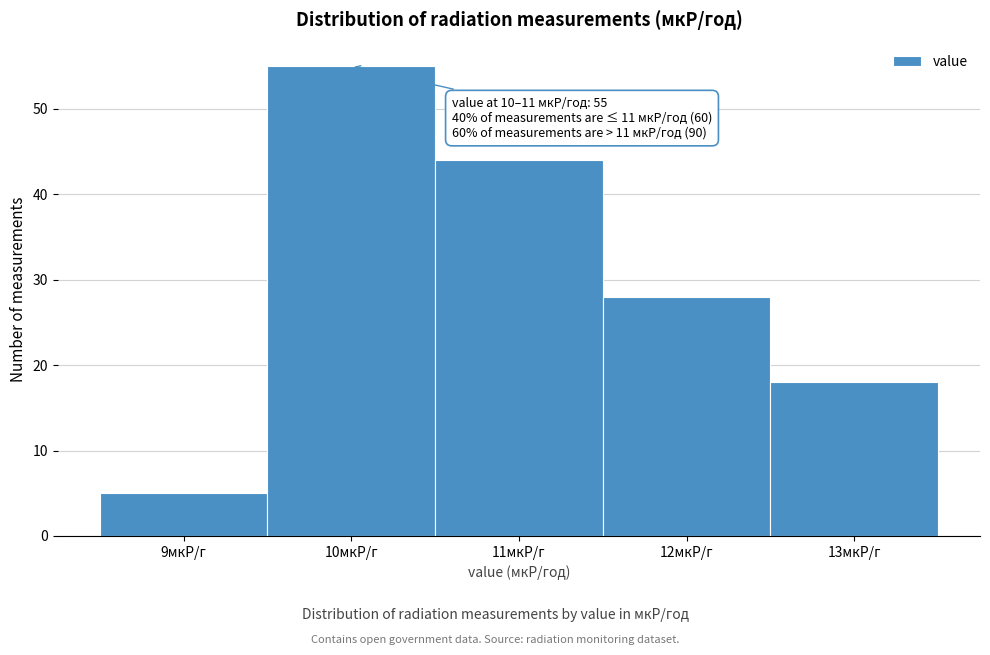

Reading right to left, extract all data points from this chart.

18	28	44	55	5